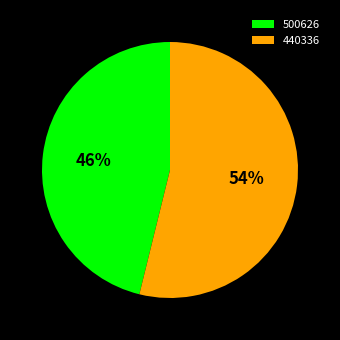

To the nearest percent, what percentage of the pie is 440336?

54%